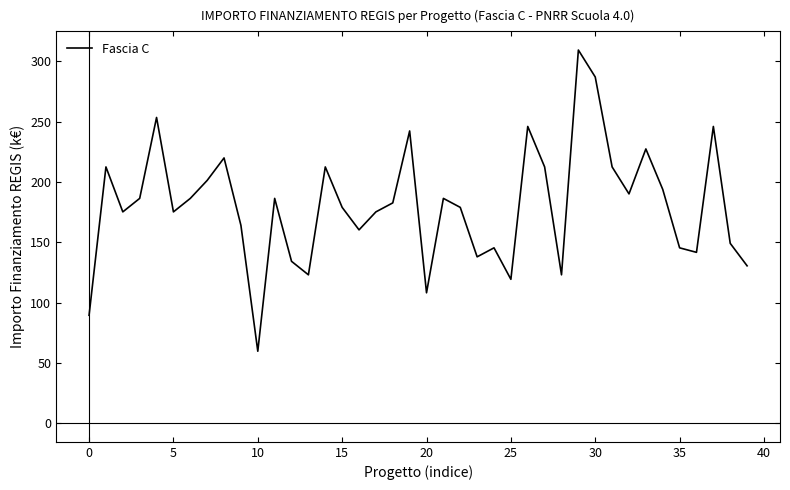

Reading right to left, what are all the values shown in this chart?

130.4	149.0	245.9	141.6	145.3	193.7	227.3	190.0	212.4	286.9	309.2	123.0	212.4	245.9	119.2	145.3	137.9	178.8	186.3	108.0	242.2	182.6	175.1	160.2	178.8	212.4	123.0	134.1	186.3	59.6	163.9	219.8	201.2	186.3	175.1	253.4	186.3	175.1	212.4	89.4